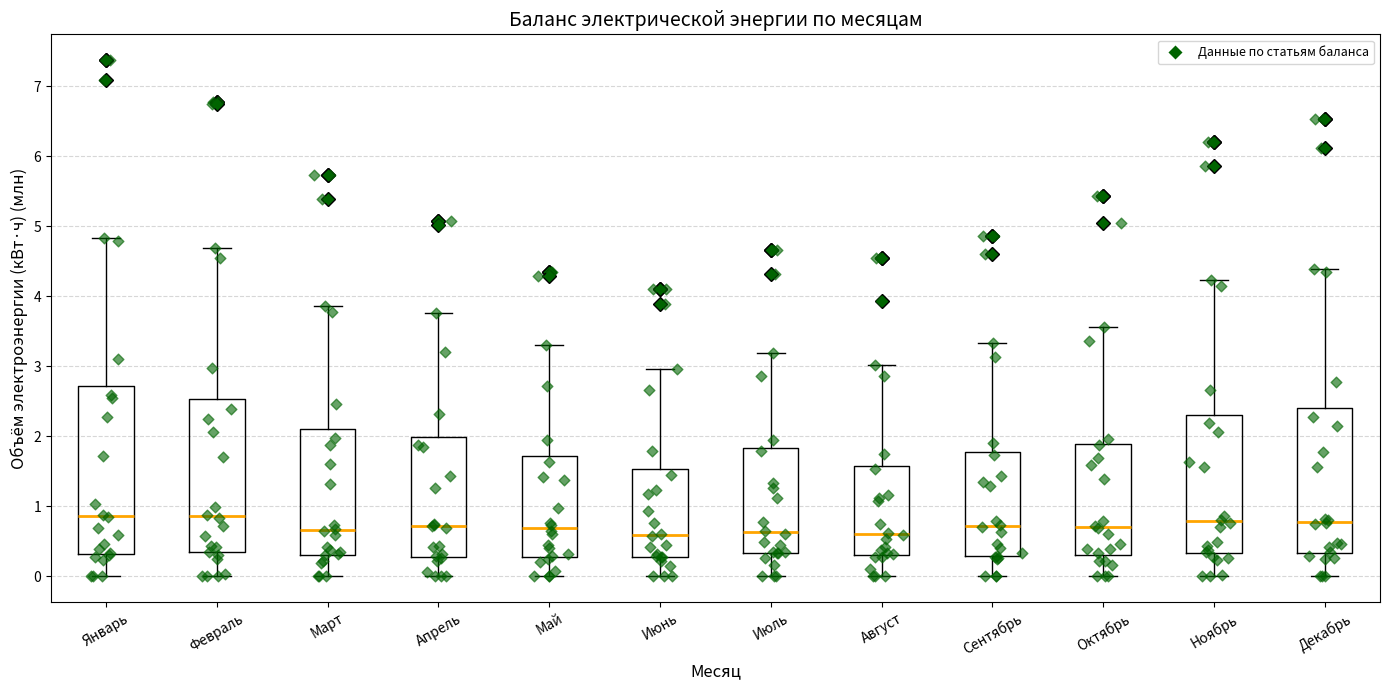

Reading left to right, read every box against the y-axis: the position of its median line, the range the box covers, and the ends of its whiskers. The values are not printed on the chart, so give them approximately, as read against the axis.

Январь: median 0.9, box 0.3 to 2.7, whiskers 0.0 to 4.8
Февраль: median 0.9, box 0.3 to 2.5, whiskers 0.0 to 4.7
Март: median 0.7, box 0.3 to 2.1, whiskers 0.0 to 3.9
Апрель: median 0.7, box 0.3 to 2.0, whiskers 0.0 to 3.8
Май: median 0.7, box 0.3 to 1.7, whiskers 0.0 to 3.3
Июнь: median 0.6, box 0.3 to 1.5, whiskers 0.0 to 3.0
Июль: median 0.6, box 0.3 to 1.8, whiskers 0.0 to 3.2
Август: median 0.6, box 0.3 to 1.6, whiskers 0.0 to 3.0
Сентябрь: median 0.7, box 0.3 to 1.8, whiskers 0.0 to 3.3
Октябрь: median 0.7, box 0.3 to 1.9, whiskers 0.0 to 3.6
Ноябрь: median 0.8, box 0.3 to 2.3, whiskers 0.0 to 4.2
Декабрь: median 0.8, box 0.3 to 2.4, whiskers 0.0 to 4.4